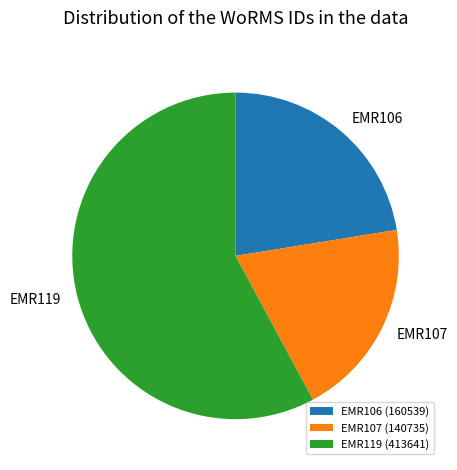

Is it true that EMR107 is 11% of the pie?

False